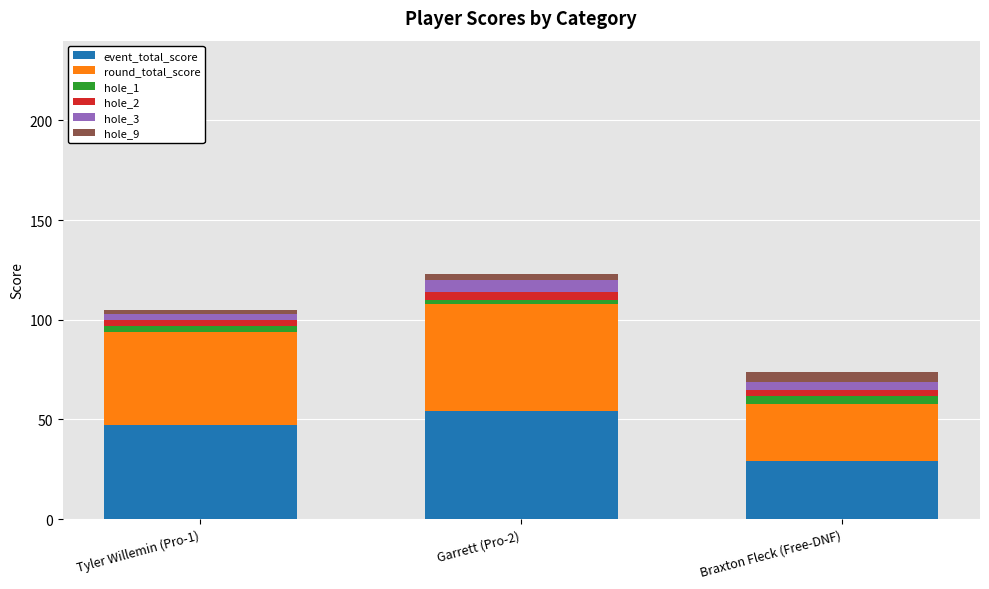

True or false: event_total_score has a value of 47 at Tyler Willemin (Pro-1).

True